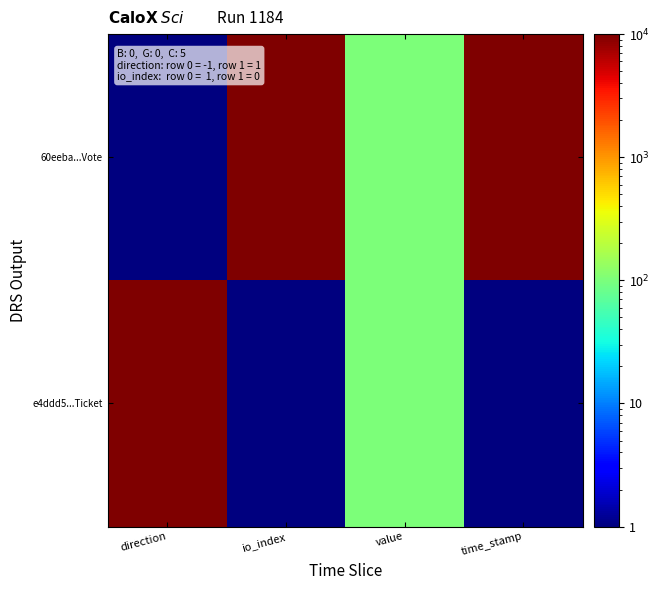

Reading right to left, transcribe all the data shown in this chart.

60eeba...Vote: time_stamp=10000	value=100	io_index=10000	direction=1
e4ddd5...Ticket: time_stamp=1	value=100	io_index=1	direction=10000